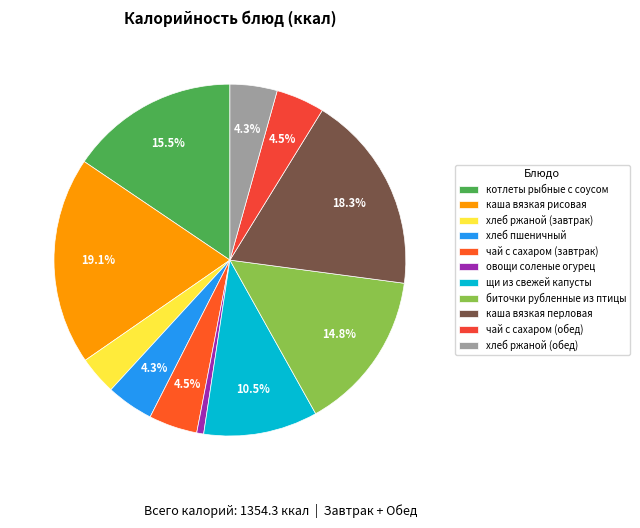

How many segments does this pie chart have?

11